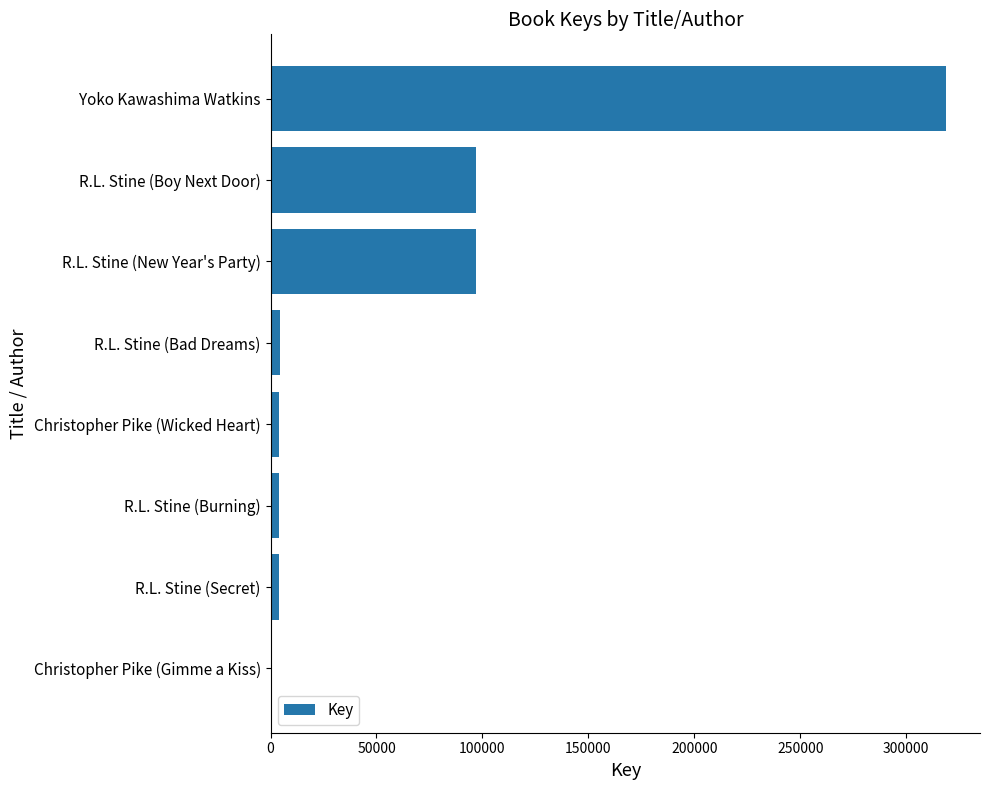

Which has a higher value, R.L. Stine (New Year's Party) or R.L. Stine (Burning)?

R.L. Stine (New Year's Party)